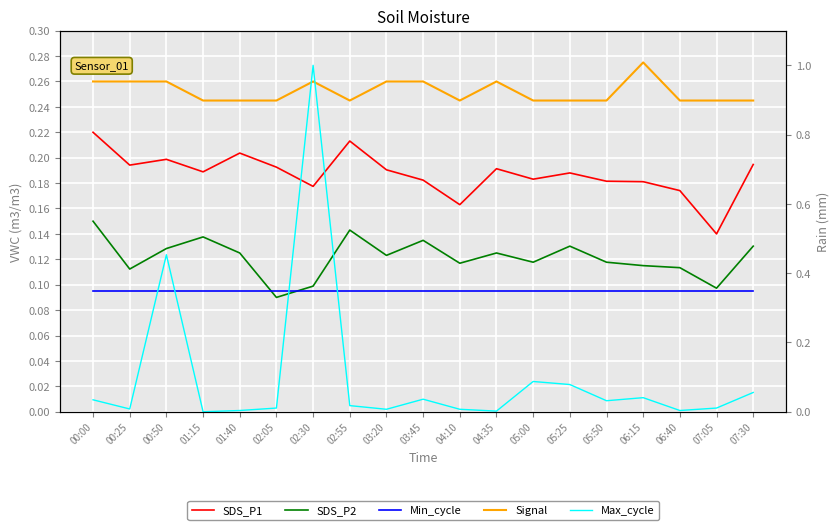

Between 03:20 and 07:30, which is larger?

07:30